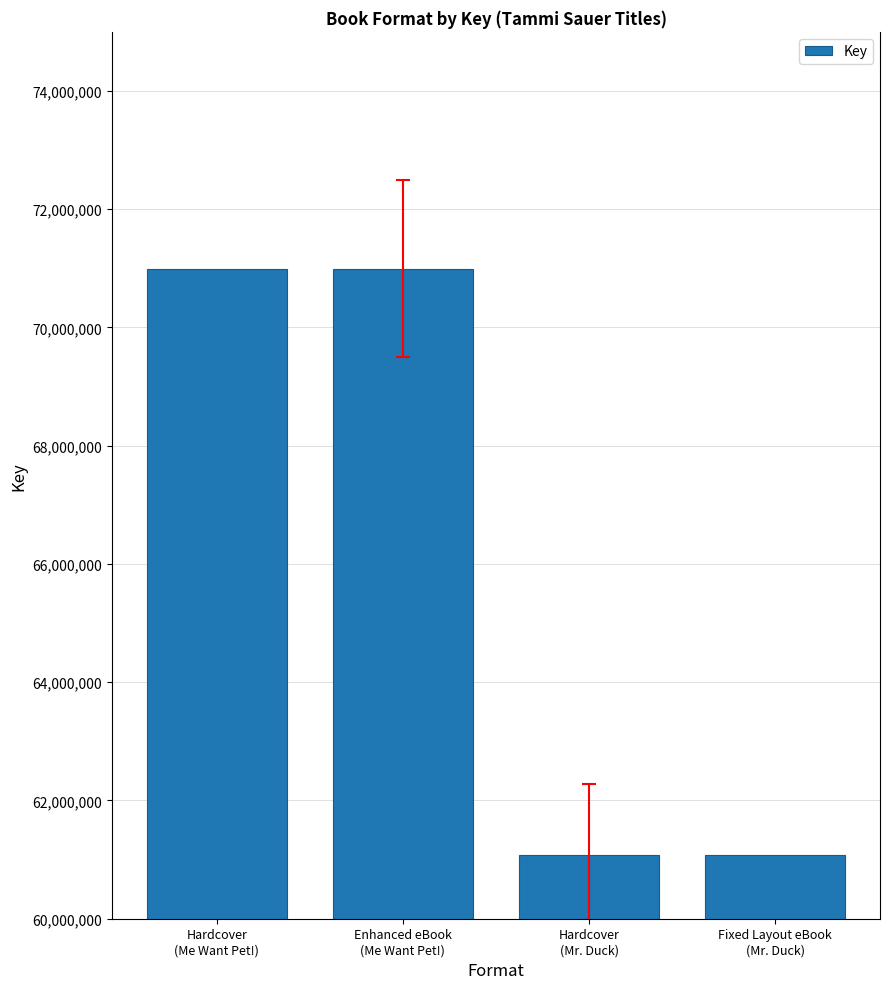

What is the sum of the values at Enhanced eBook
(Me Want Pet!) and Fixed Layout eBook
(Mr. Duck)?

132069805